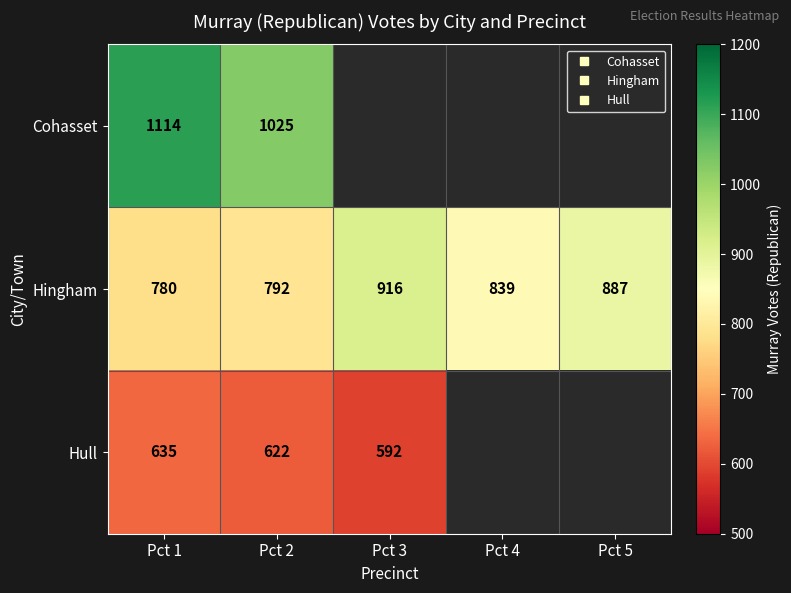

The value of Hull at Pct 3 is 375. True or false?

False